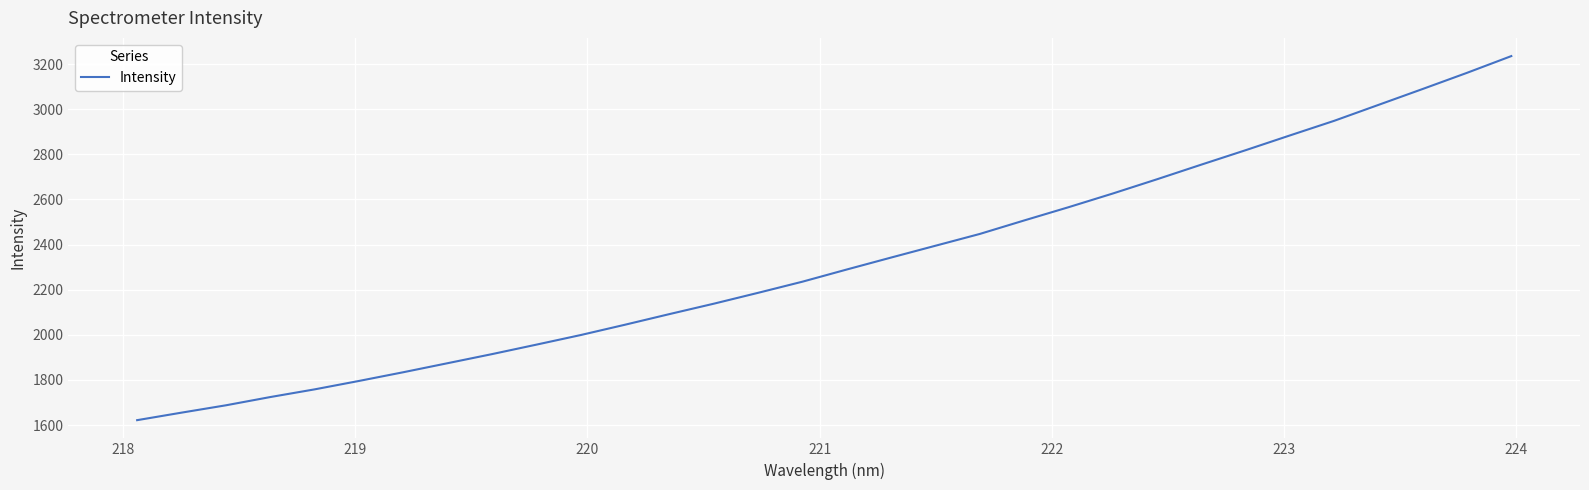

What is the maximum value shown in the chart?

3235.1